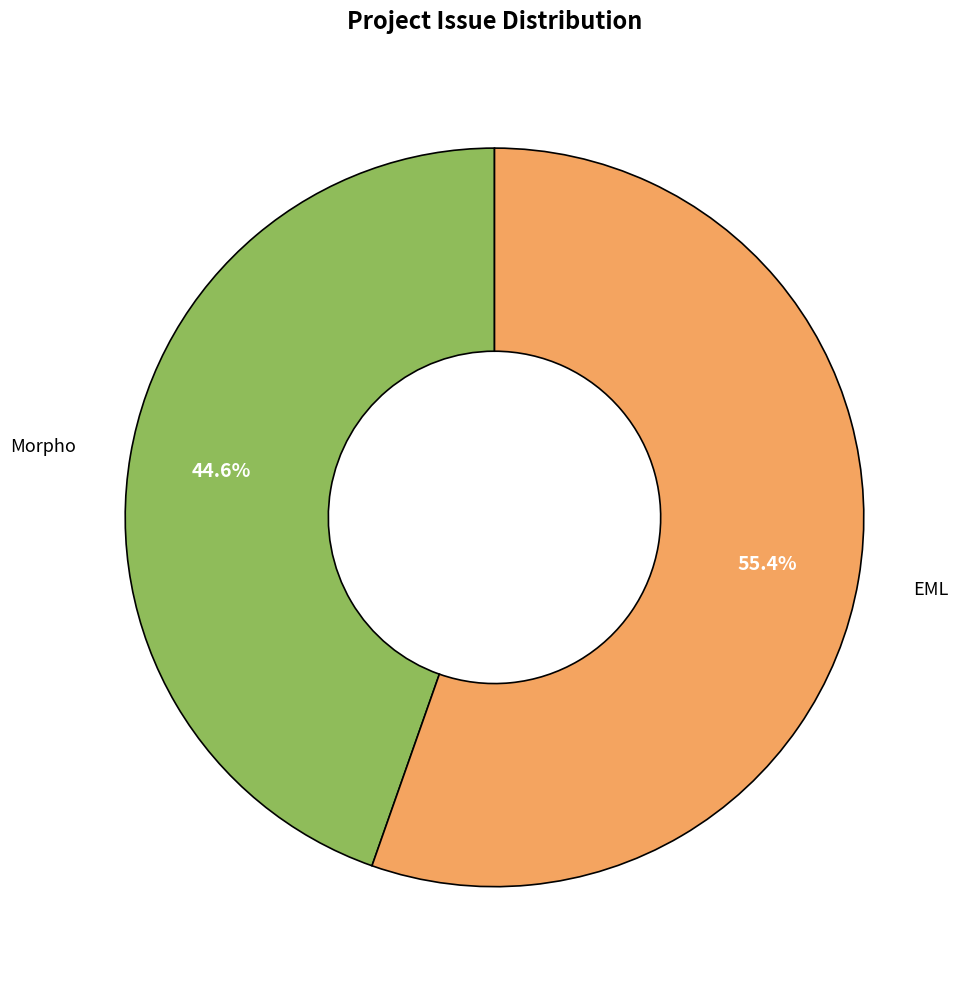

To the nearest percent, what portion does EML represent?

55%